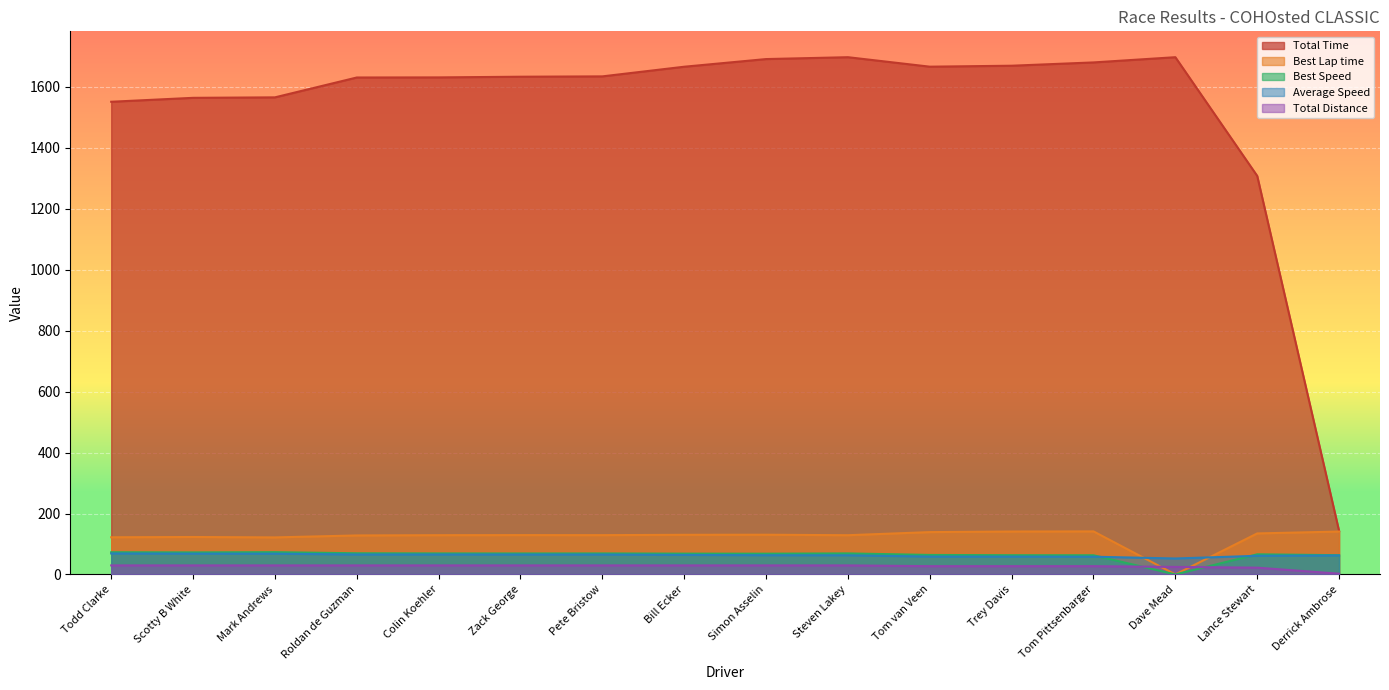

True or false: Total Time has a value of 2252.2 at Todd Clarke.

False